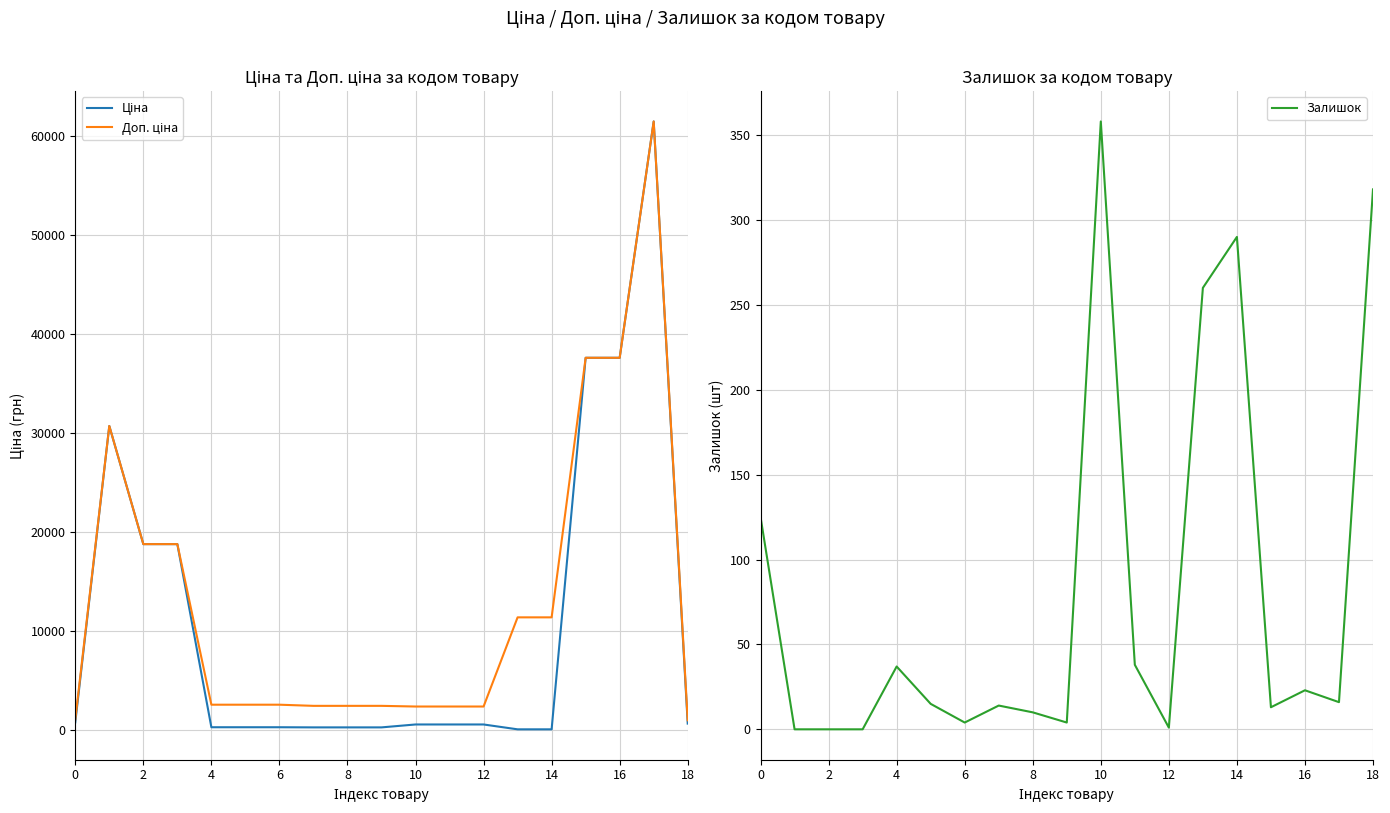

At which label does Залишок reach its peak?

10